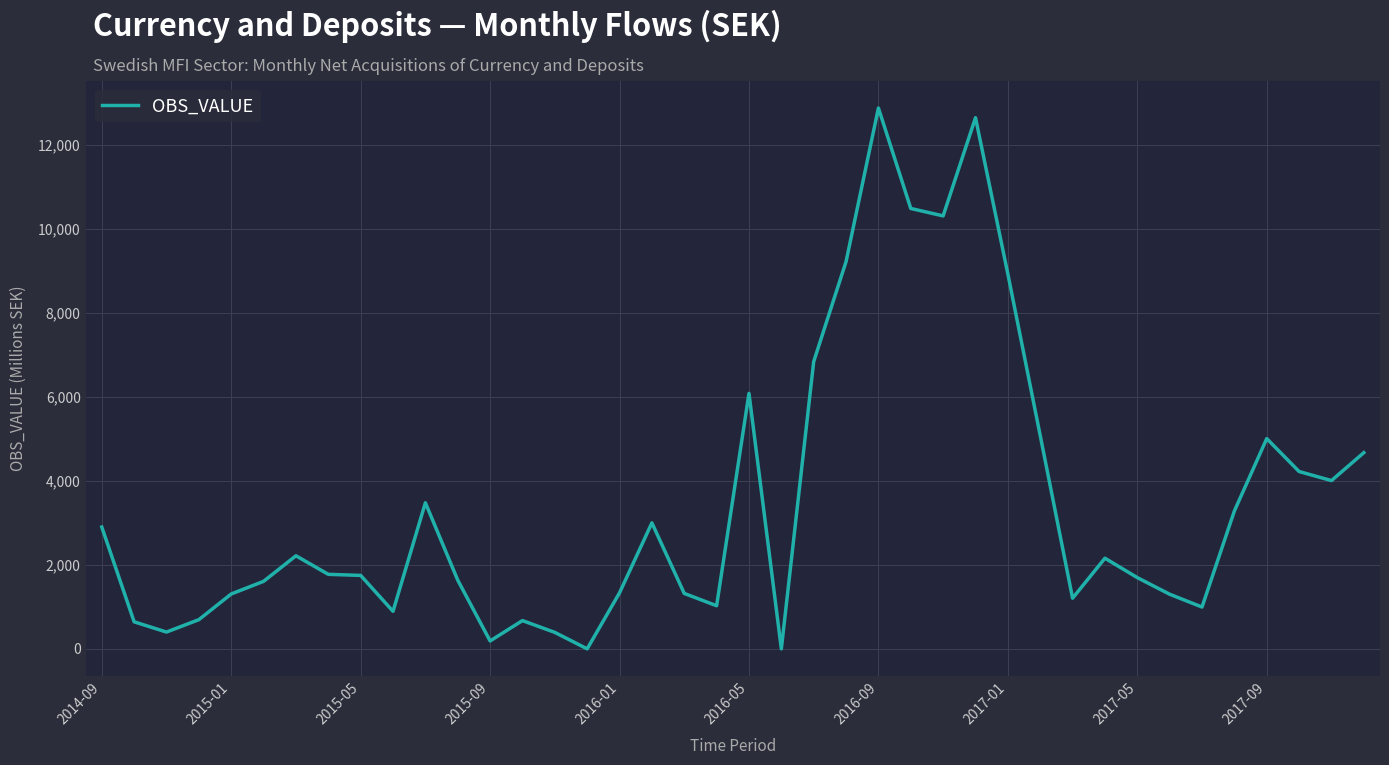

What is the difference between the maximum and minimum values?

12882